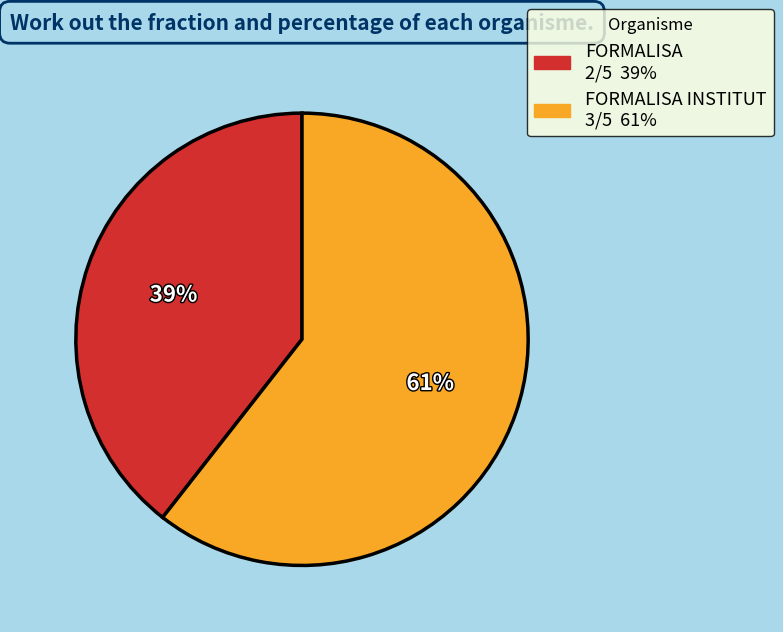

To the nearest percent, what is the average slice percentage?

50%